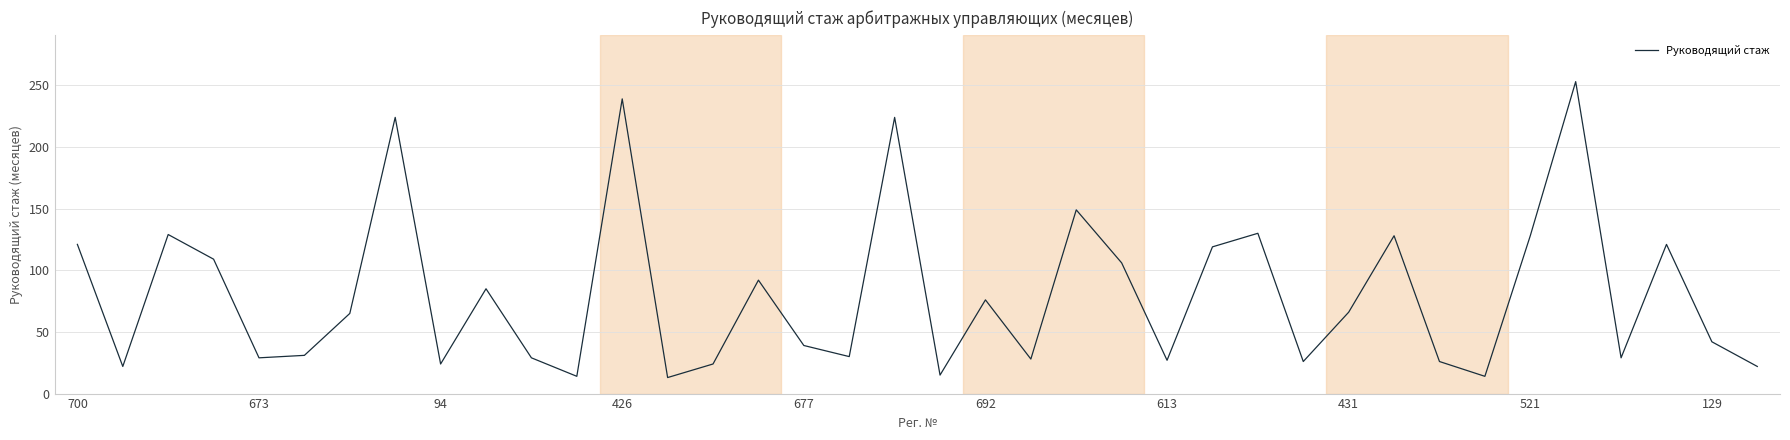

What is the smallest value displayed?

13